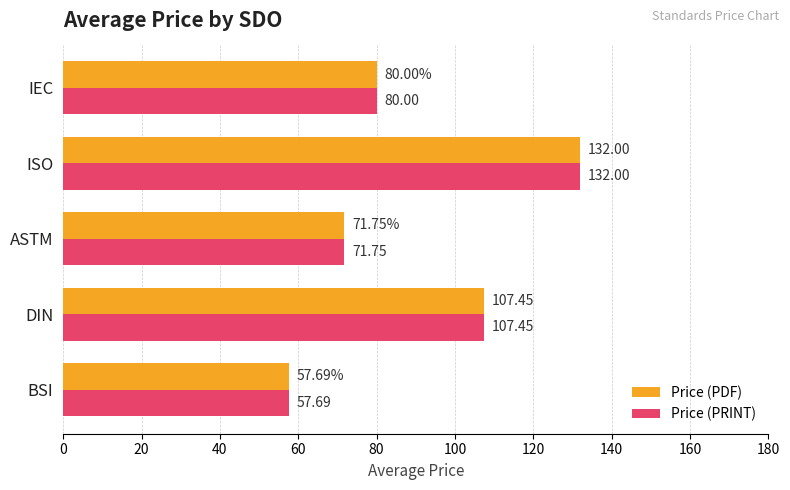

Rank the categories by Price (PRINT) value from lowest to highest.

BSI, ASTM, IEC, DIN, ISO